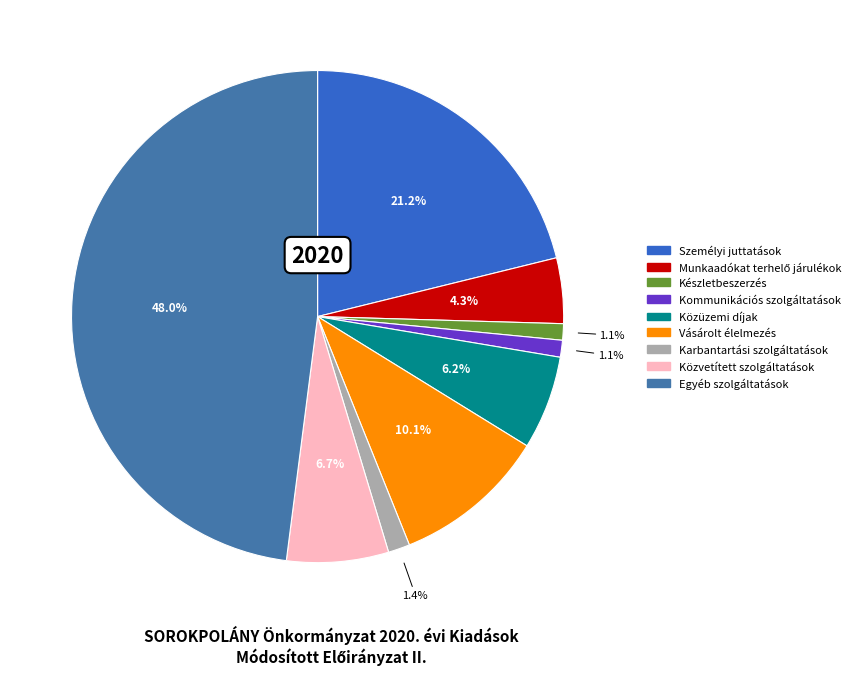

To the nearest percent, what percentage of the pie is Kommunikációs szolgáltatások?

1%